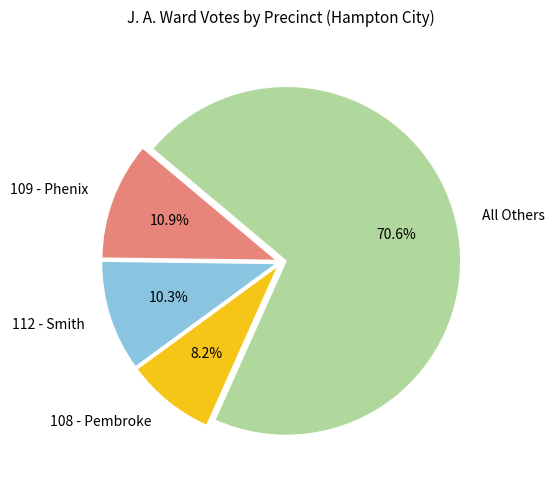

What percentage is NOT represented by 108 - Pembroke?

91.8%